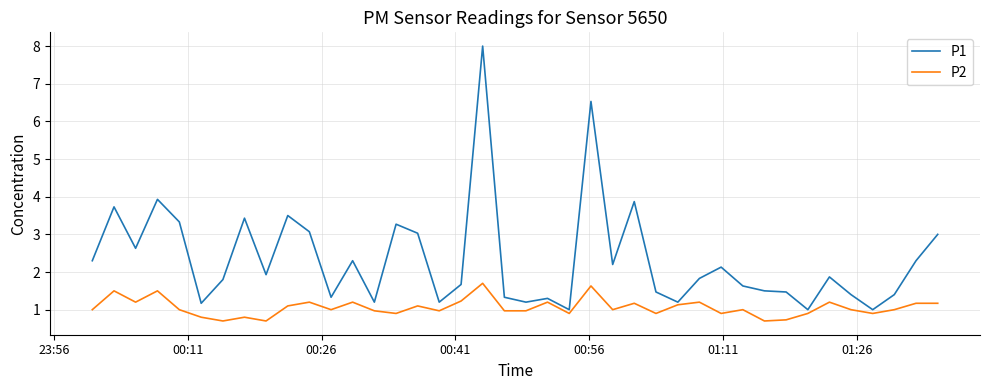

Which series has the largest range (max minus min)?

P1